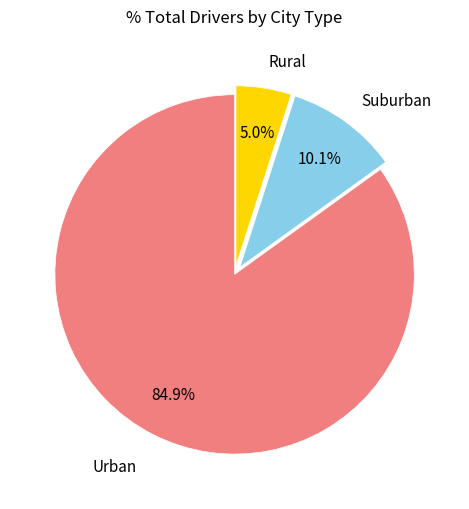

Does any single category account for the majority?

Yes